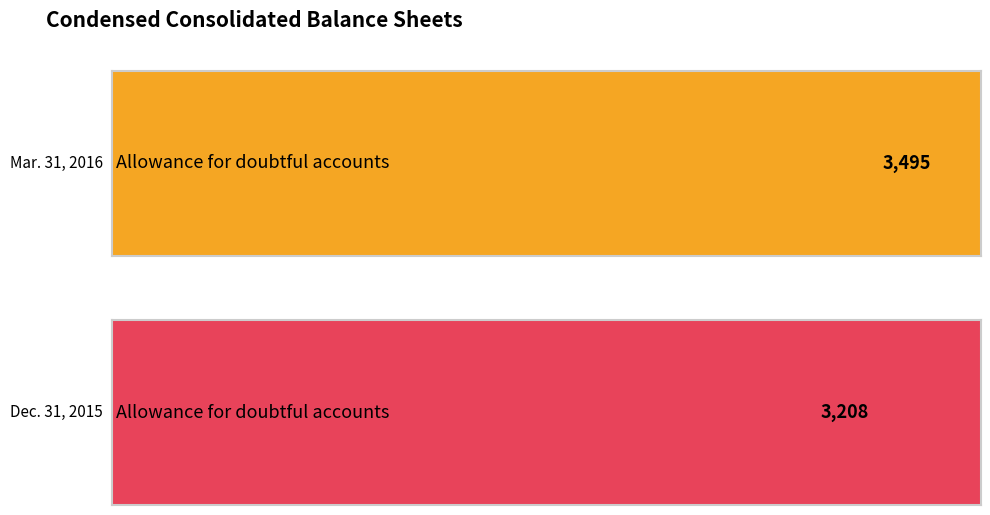

List the series in order of their peak value, highest first.

Mar. 31, 2016, Dec. 31, 2015